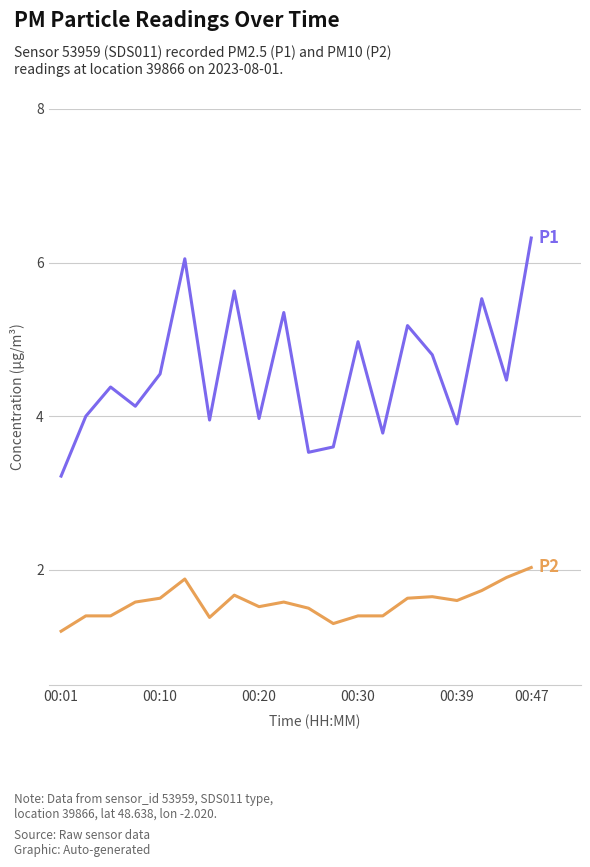

What is the maximum value shown in the chart?

6.3